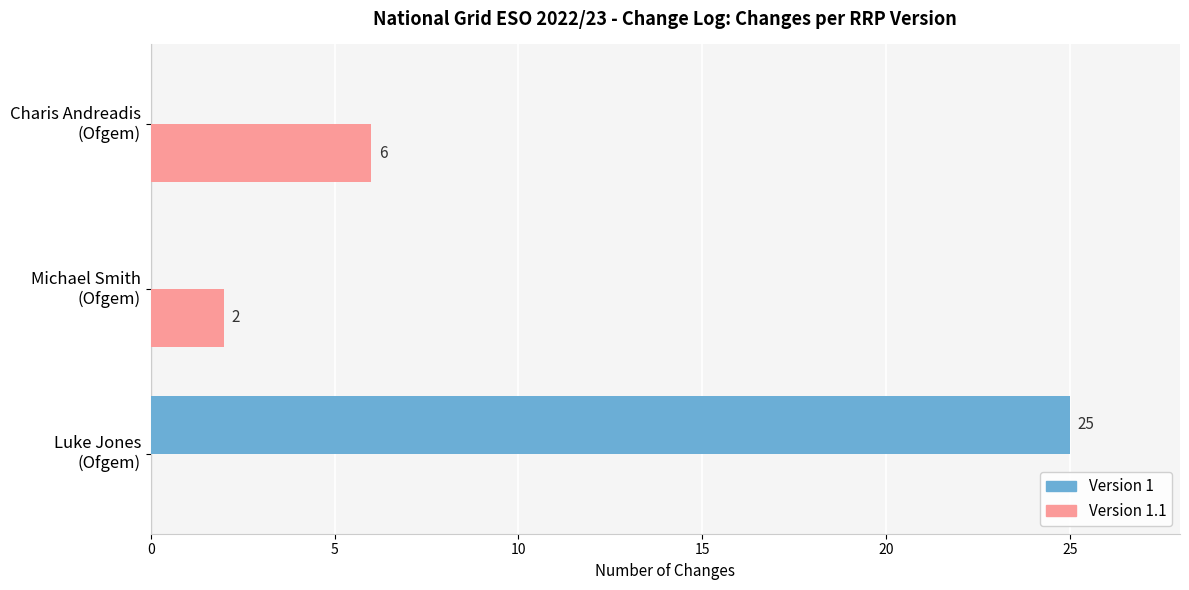

How many Version 1 values are between 0 and 25?

3